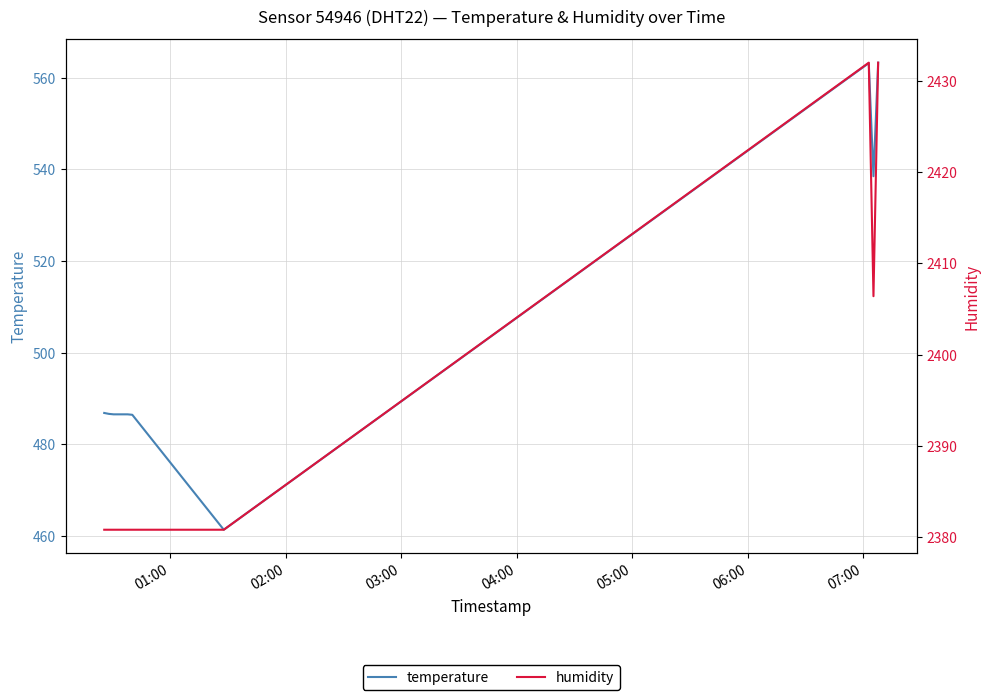

What is the label of the 8th point from the right?

04:00